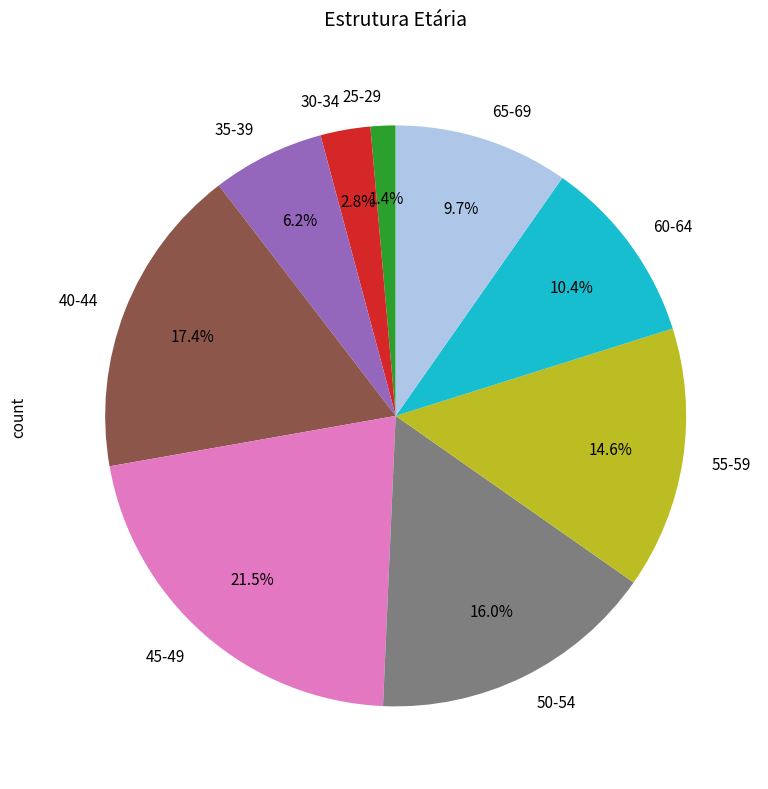

Does any single category account for the majority?

No